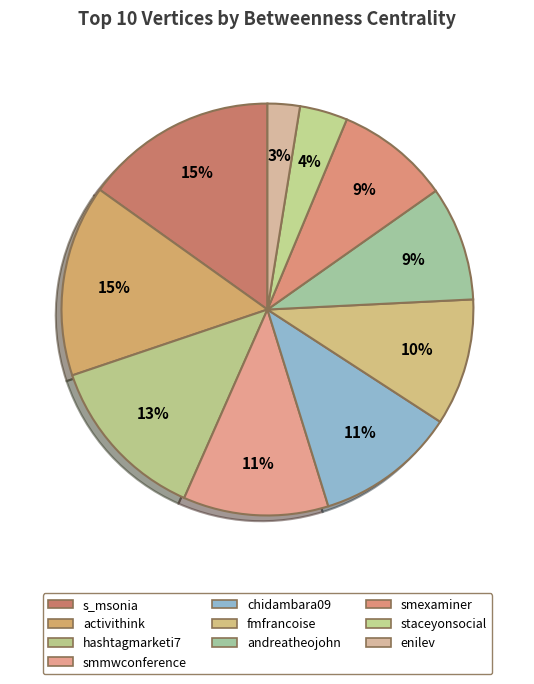

Is there any slice that represents more than half of the pie?

No